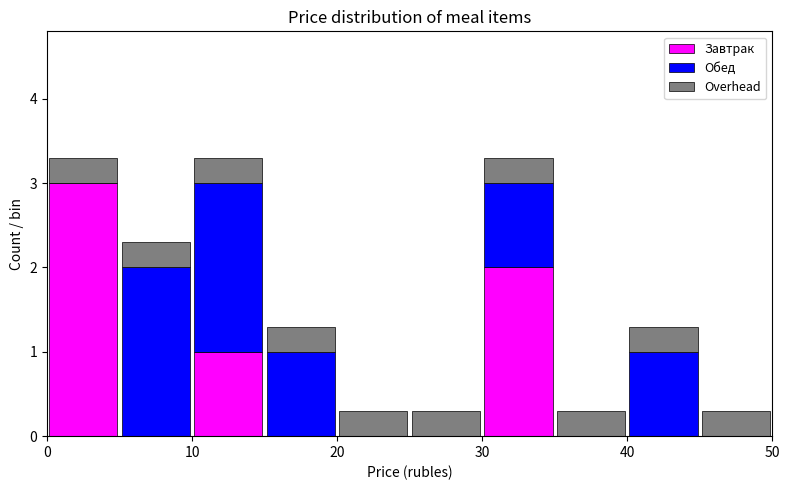

Reading left to right, transcribe this chart: for each stacked bar, give the range it covers on the x-axis and its total height. The values are not printed on the chart, so give them approximately, as read against the axis.

0 to 5: 3.3
5 to 10: 2.3
10 to 15: 3.3
15 to 20: 1.3
20 to 25: 0.3
25 to 30: 0.3
30 to 35: 3.3
35 to 40: 0.3
40 to 45: 1.3
45 to 50: 0.3